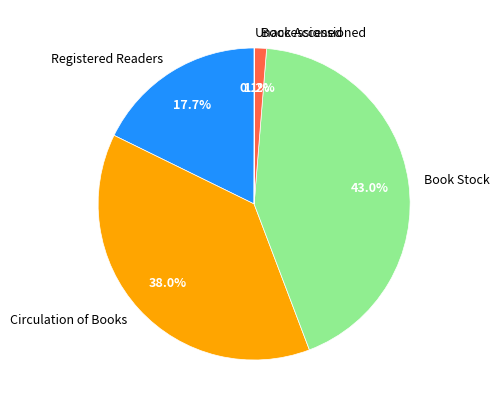

Which has a higher value, Circulation of Books or Registered Readers?

Circulation of Books